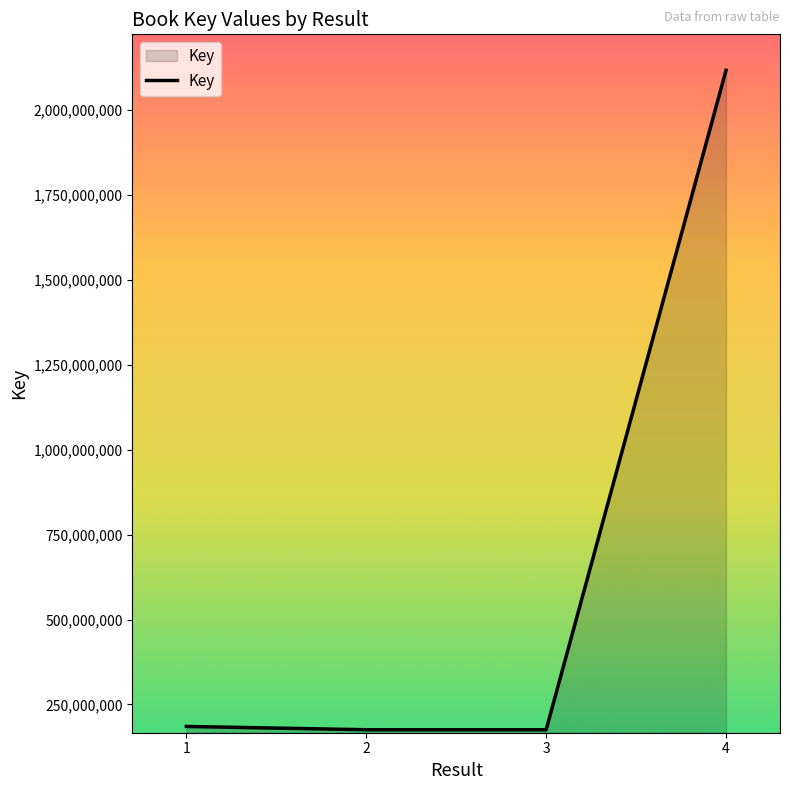

True or false: the data has more than 1 interior local peaks.

False